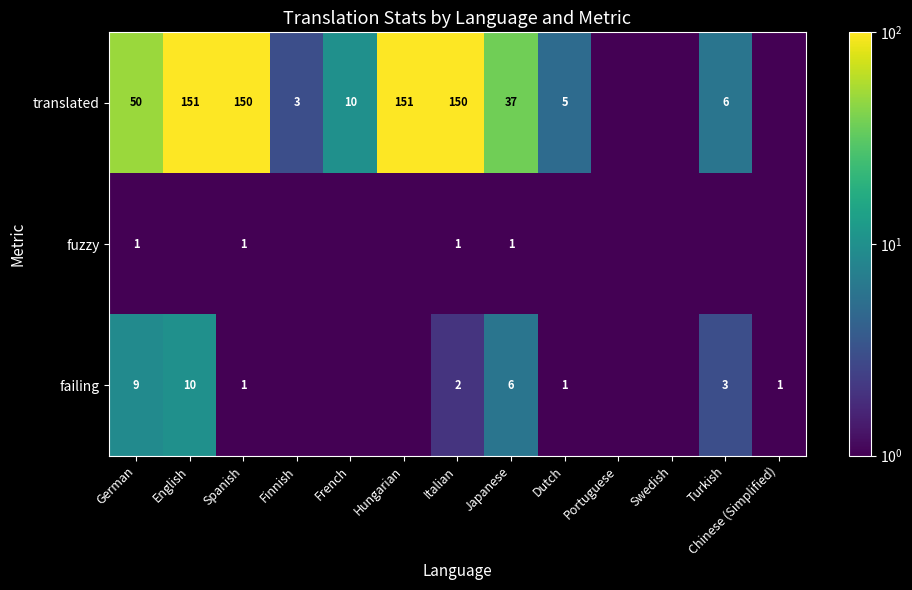

At how many categories does at least one series exceed 131?

4